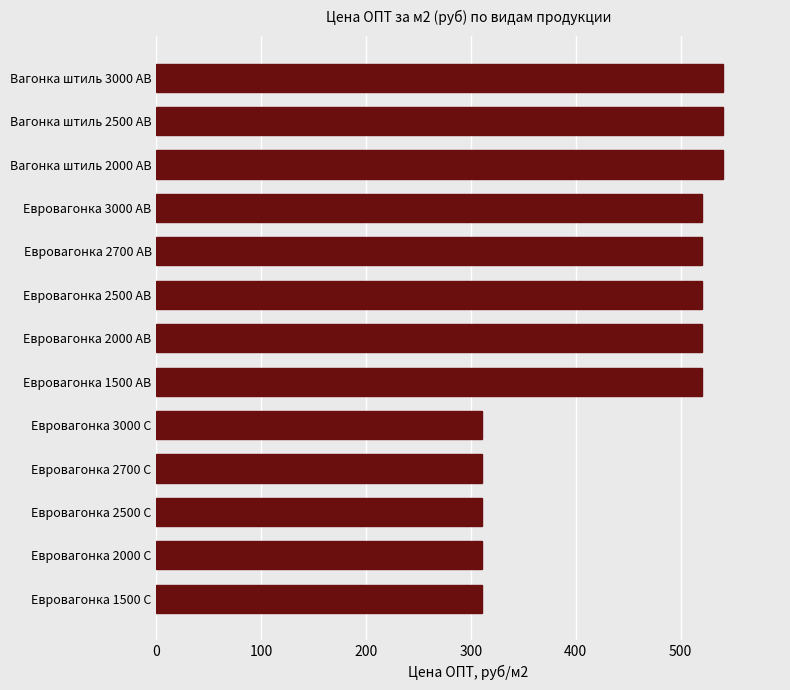

What is the value of the 11th bar from the top?

310.9